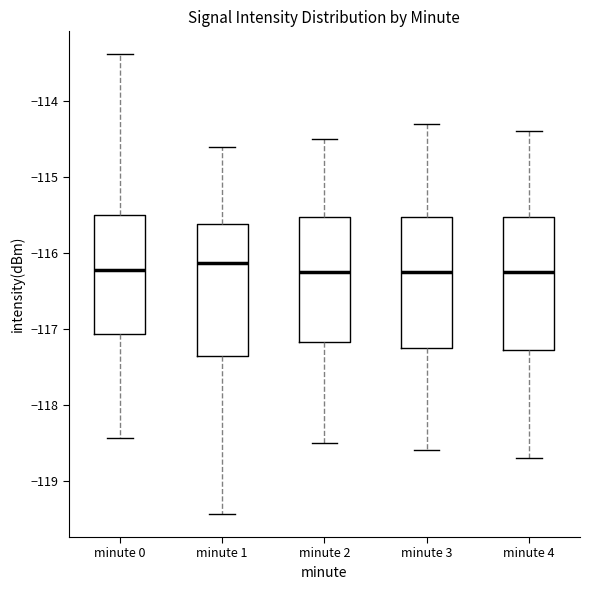

Where does the median line of the box for minute 3 sit on the y-axis? The values are not printed on the chart, so give them approximately, as read against the axis.

-116.2